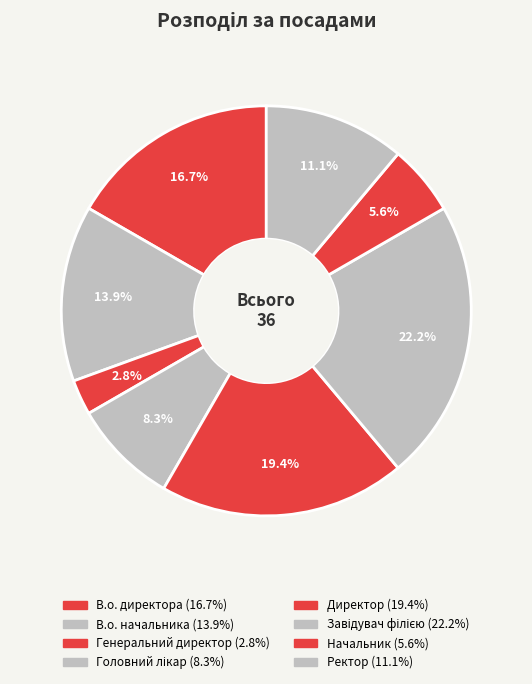

What is the change in value from Генеральний директор to Директор?

+6